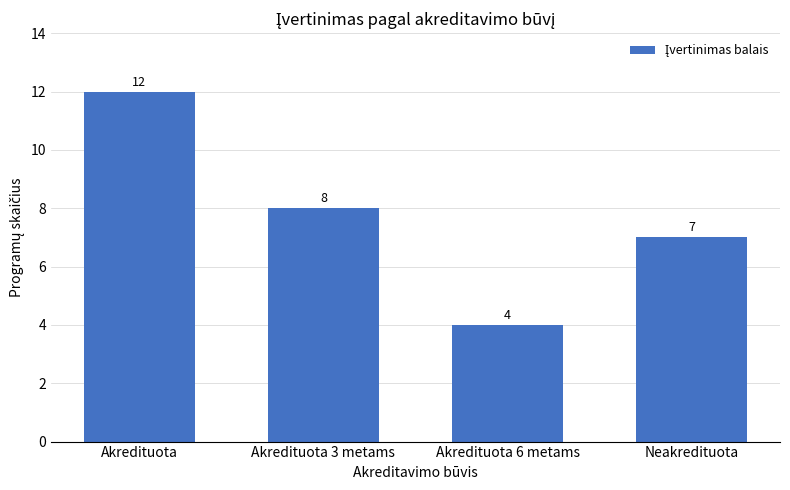

Which has a higher value, Neakredituota or Akredituota?

Akredituota